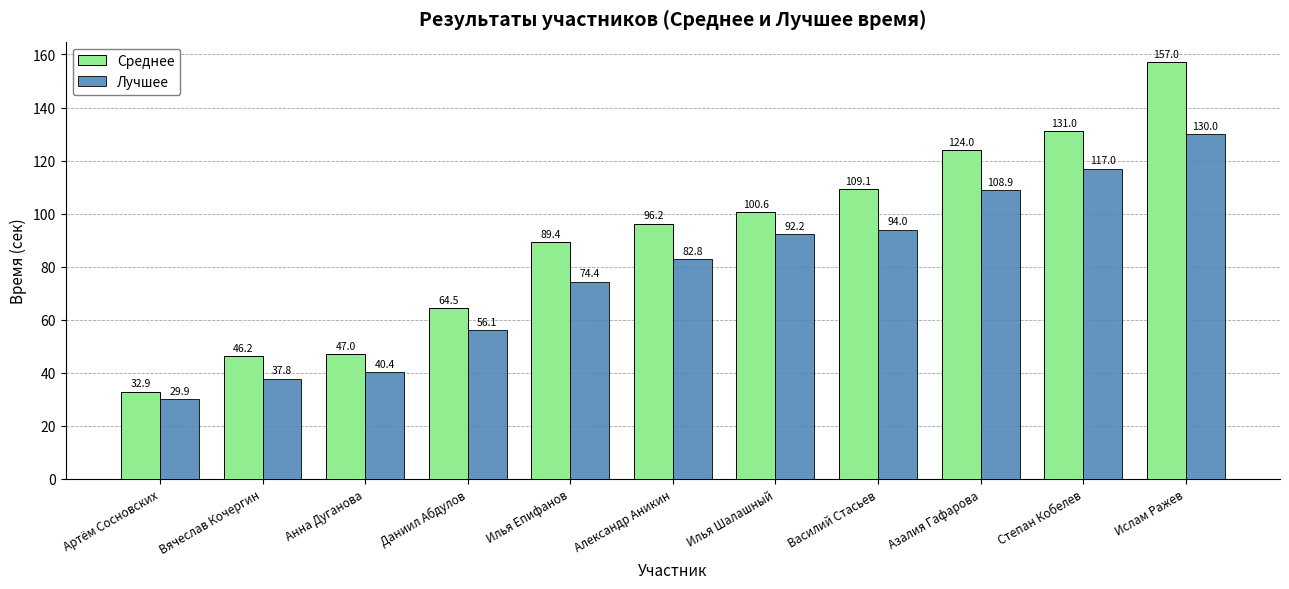

Is the value of Среднее at Азалия Гафарова greater than the value of Лучшее at Александр Аникин?

Yes